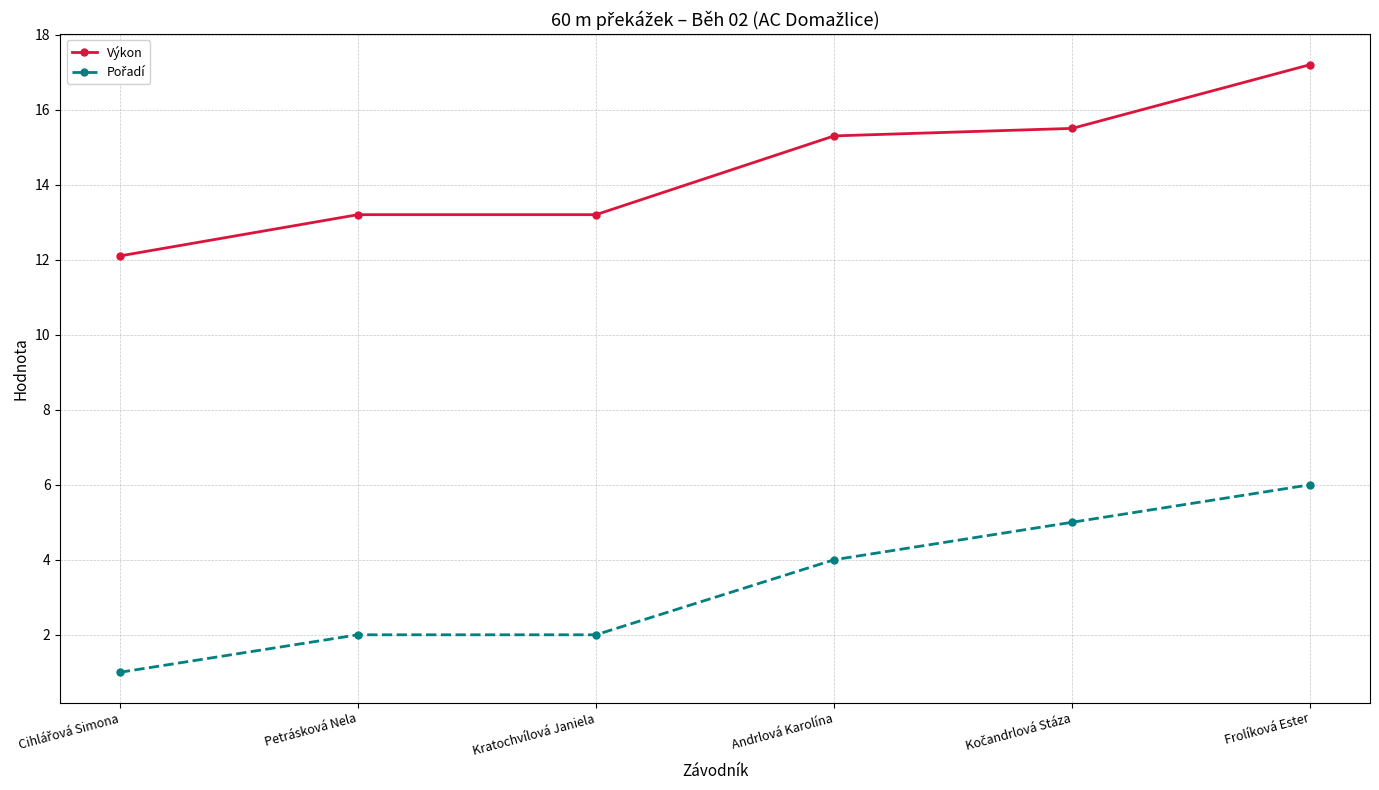

Does the chart have visible grid lines?

Yes